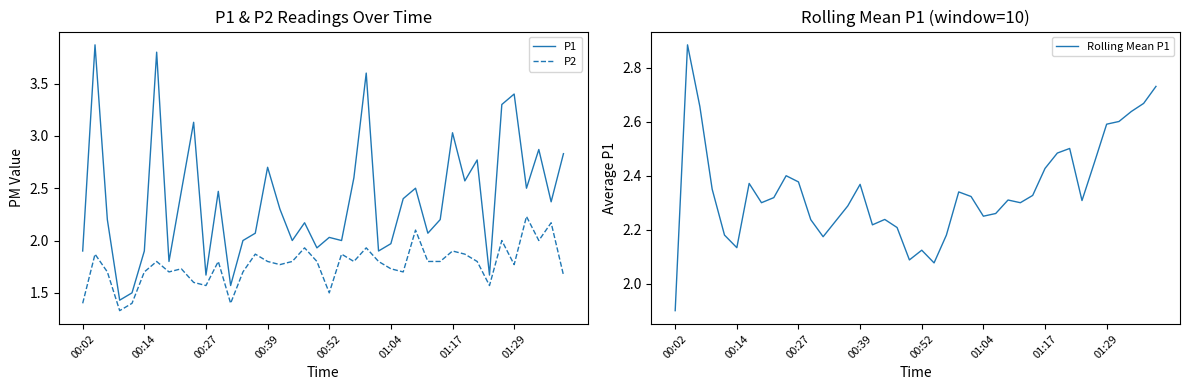

What is the difference between the maximum and minimum values in the P1 series?

2.4